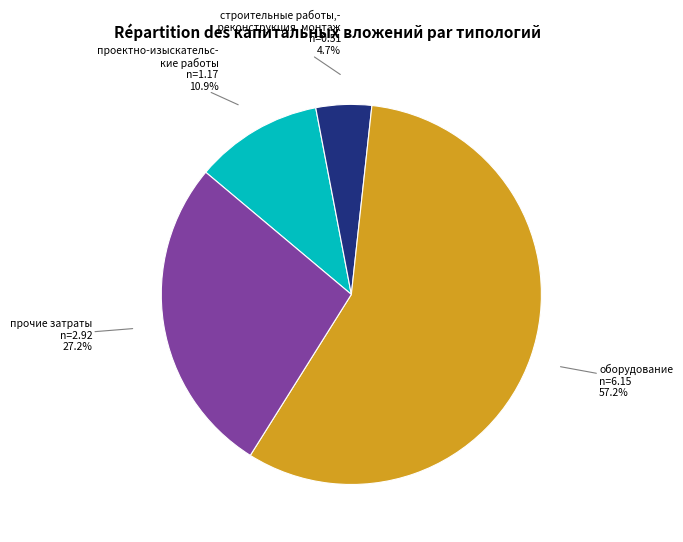

Is there any slice that represents more than half of the pie?

Yes